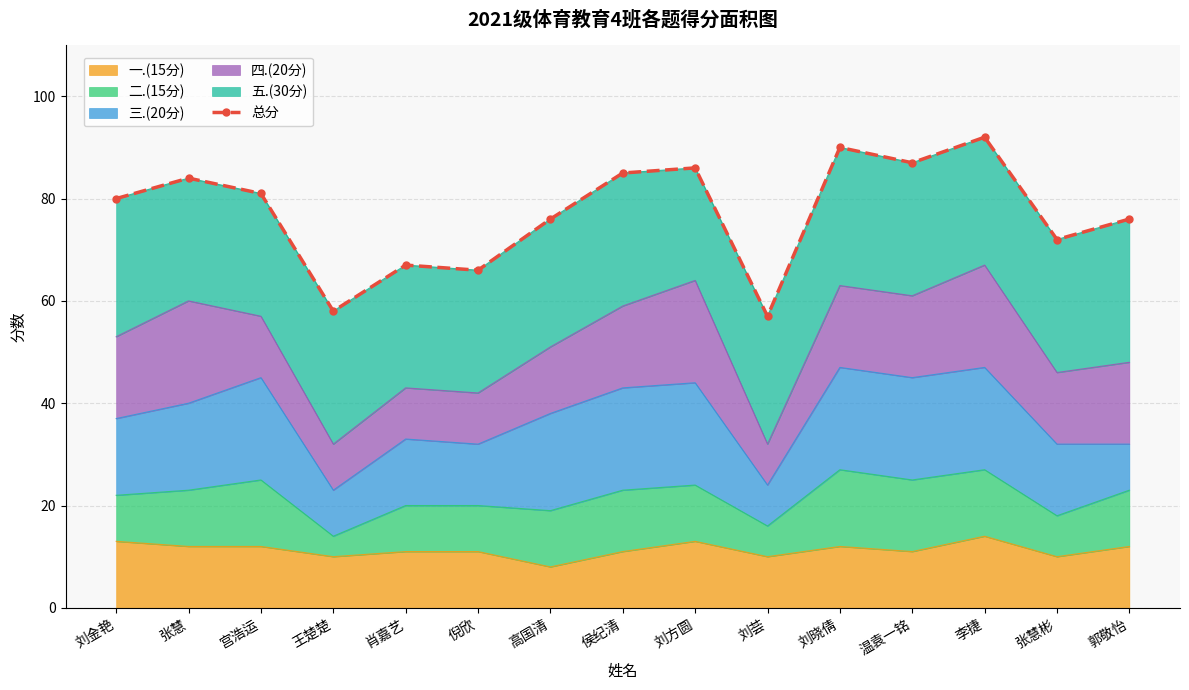

Approximately how many times larger is the value at 宫浩运 compared to 张慧?

1.0